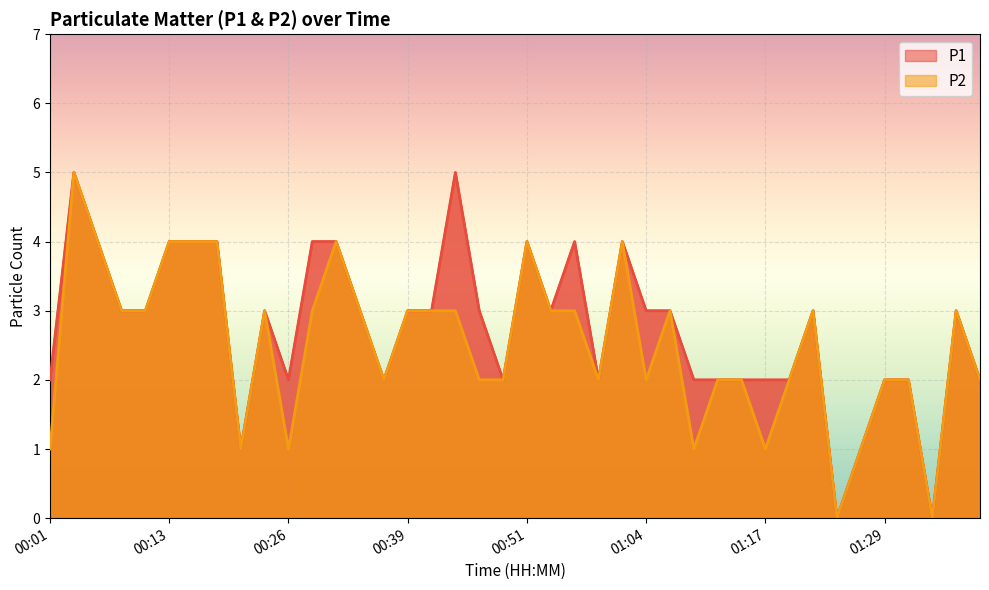

The P1 series shows 5 at 01:37. True or false?

False